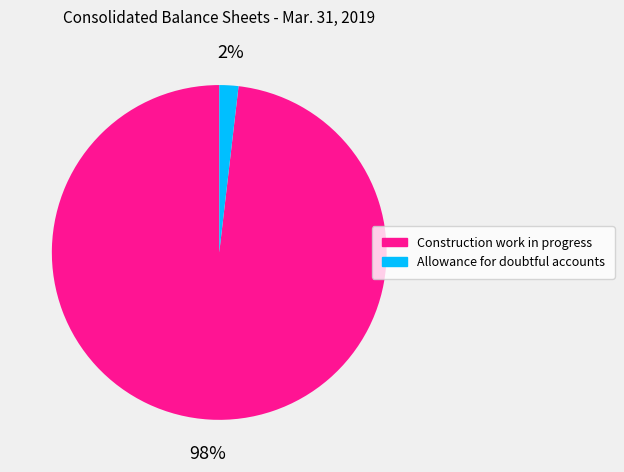

What percentage is the Allowance for doubtful accounts slice, to the nearest percent?

2%